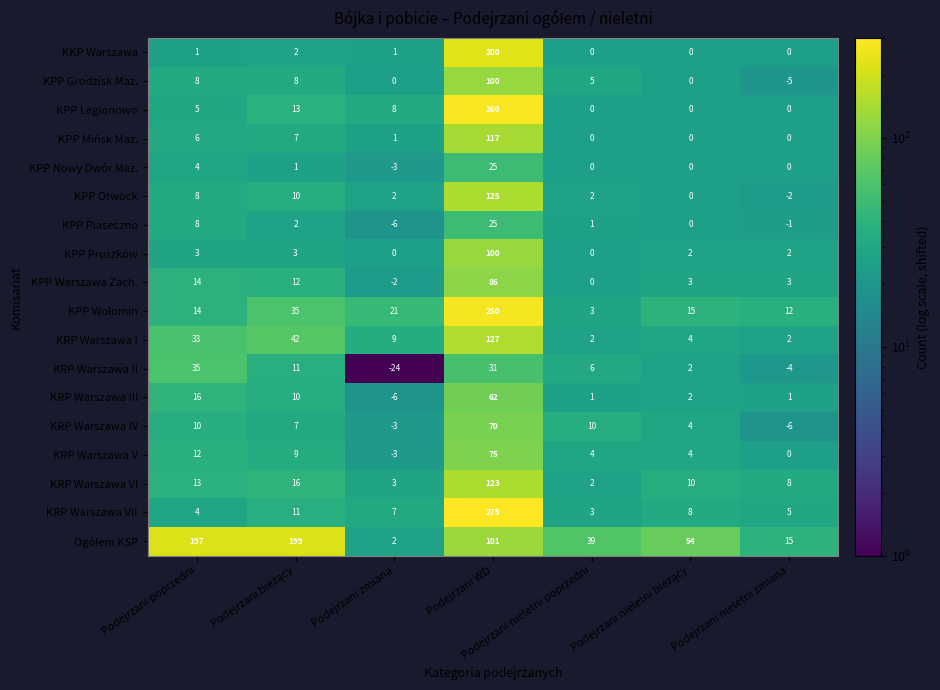

Is it true that KRP Warszawa VI equals 3 at Podejrzani poprzedni?

False